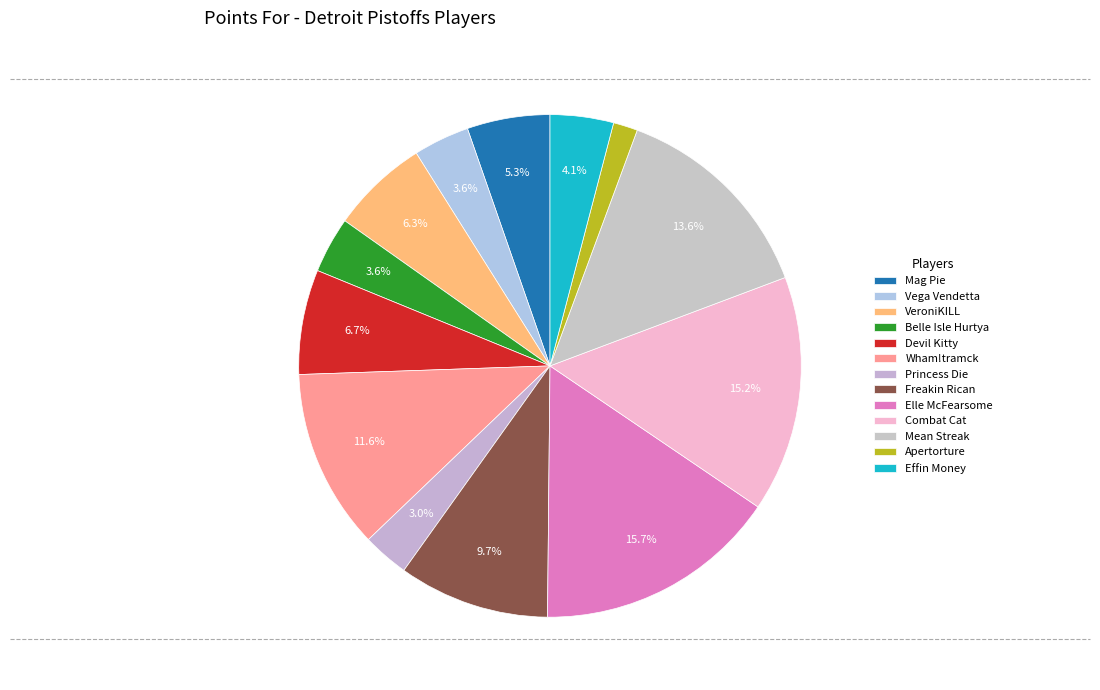

How much of the chart is everything except Elle McFearsome?

84.3%